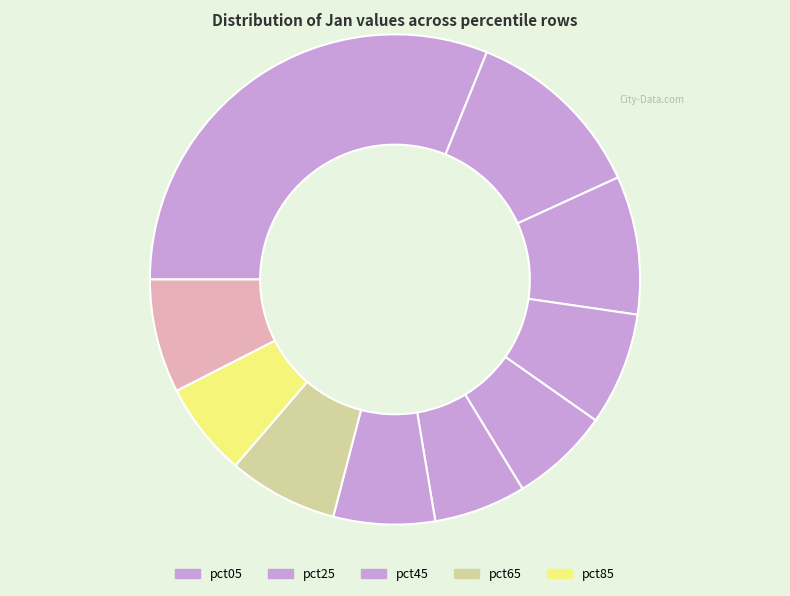

How many slices are in this pie chart?

10